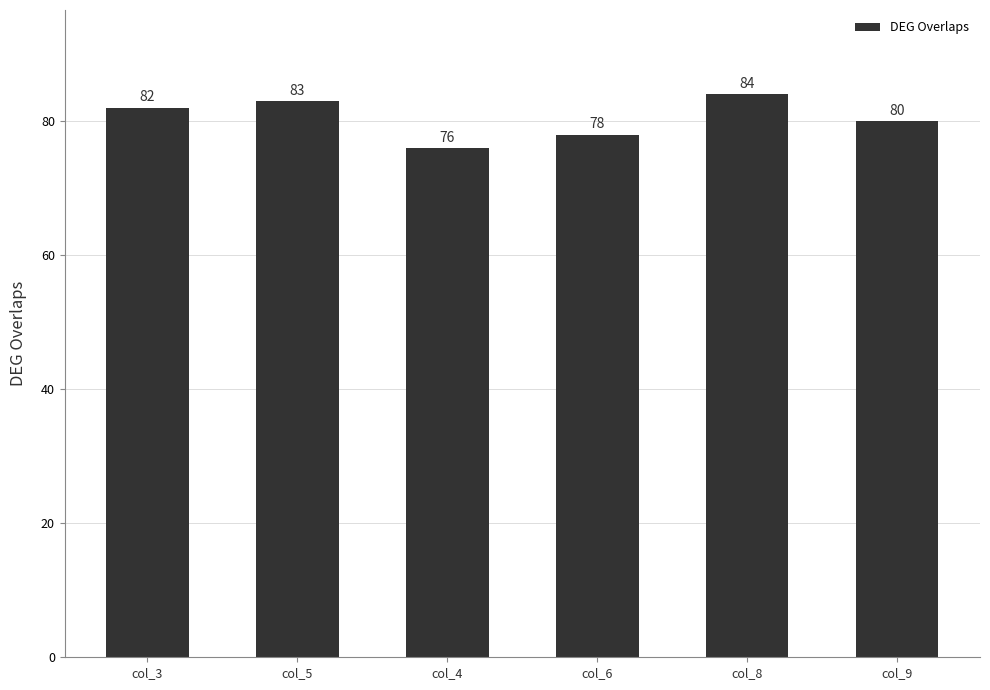

Approximately how many times larger is the value at col_3 compared to col_9?

1.0